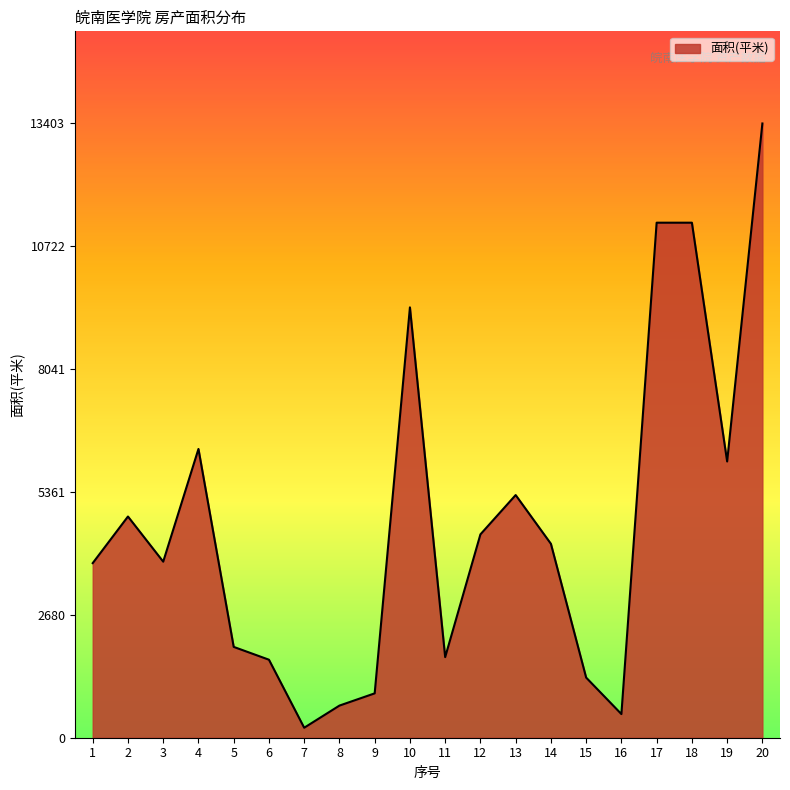

What is the change in value from 4 to 10?

+3089.7